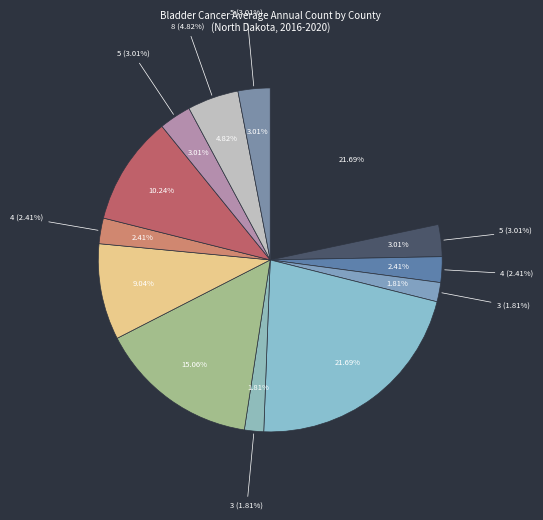

Rank the categories by value from highest to lowest.

North Dakota, Cass County, Burleigh County, Ward County, Grand Forks County, Stark County, Williams County, Richland County, Ramsey County, Morton County, McLean County, Stutsman County, Barnes County